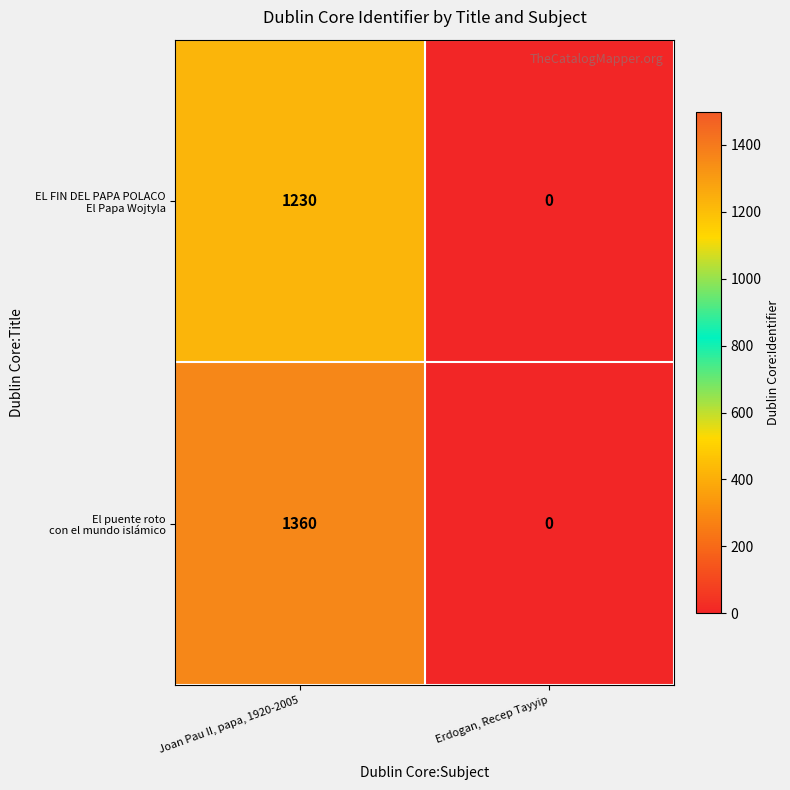

Which label corresponds to the largest value in the chart?

Joan Pau II, papa, 1920-2005